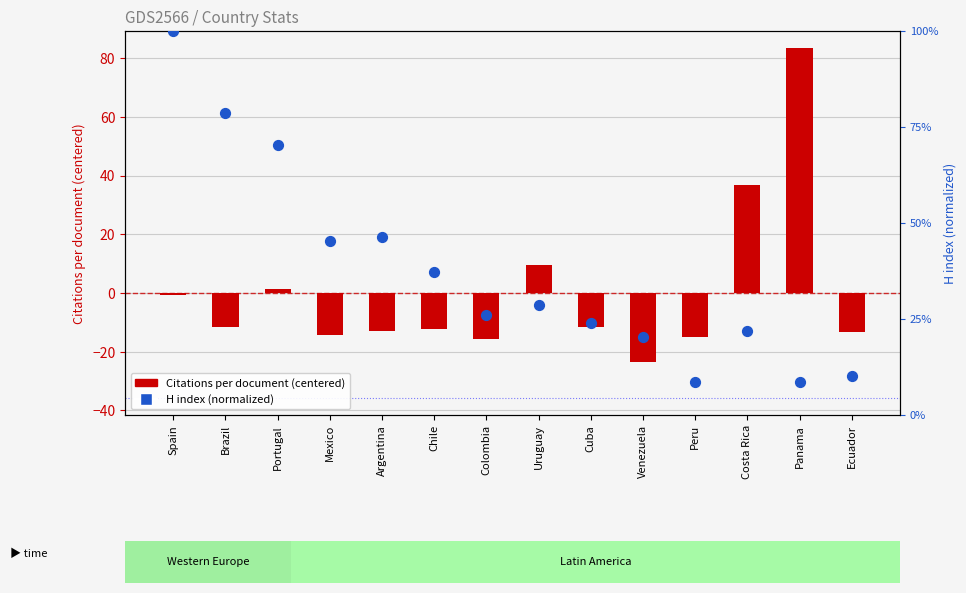

What is the total value across all series at Costa Rica?

36.8